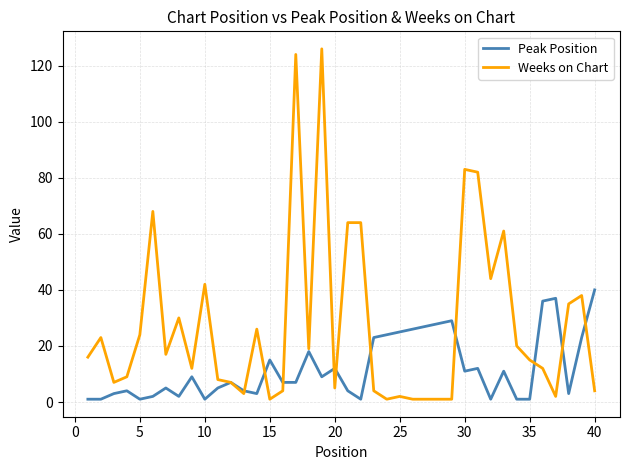

What is the greatest value displayed?

126